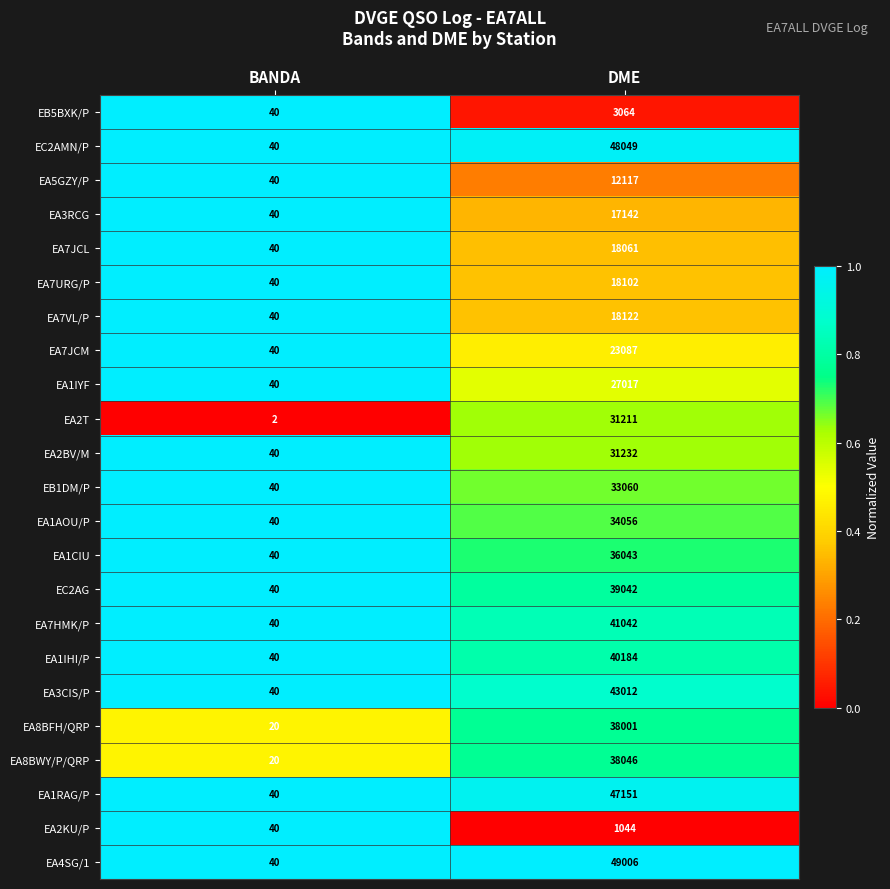

Which series changed the most between BANDA and DME?

EA4SG/1